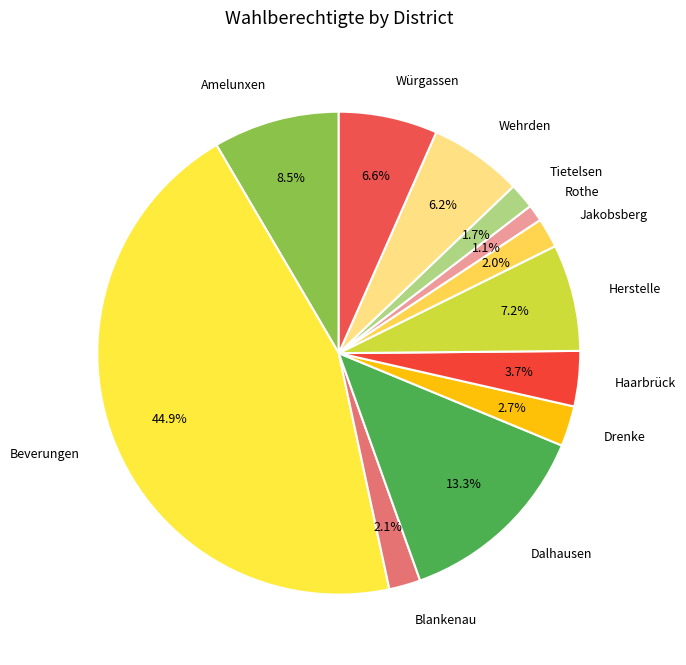

Does Tietelsen account for over 50% of the chart?

No